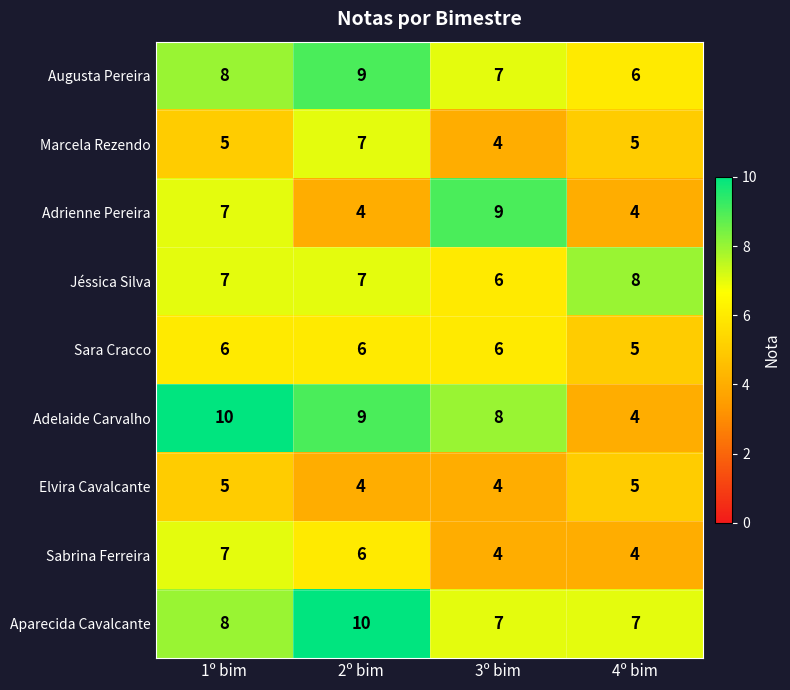

Which series has the largest total across all categories?

Aparecida Cavalcante